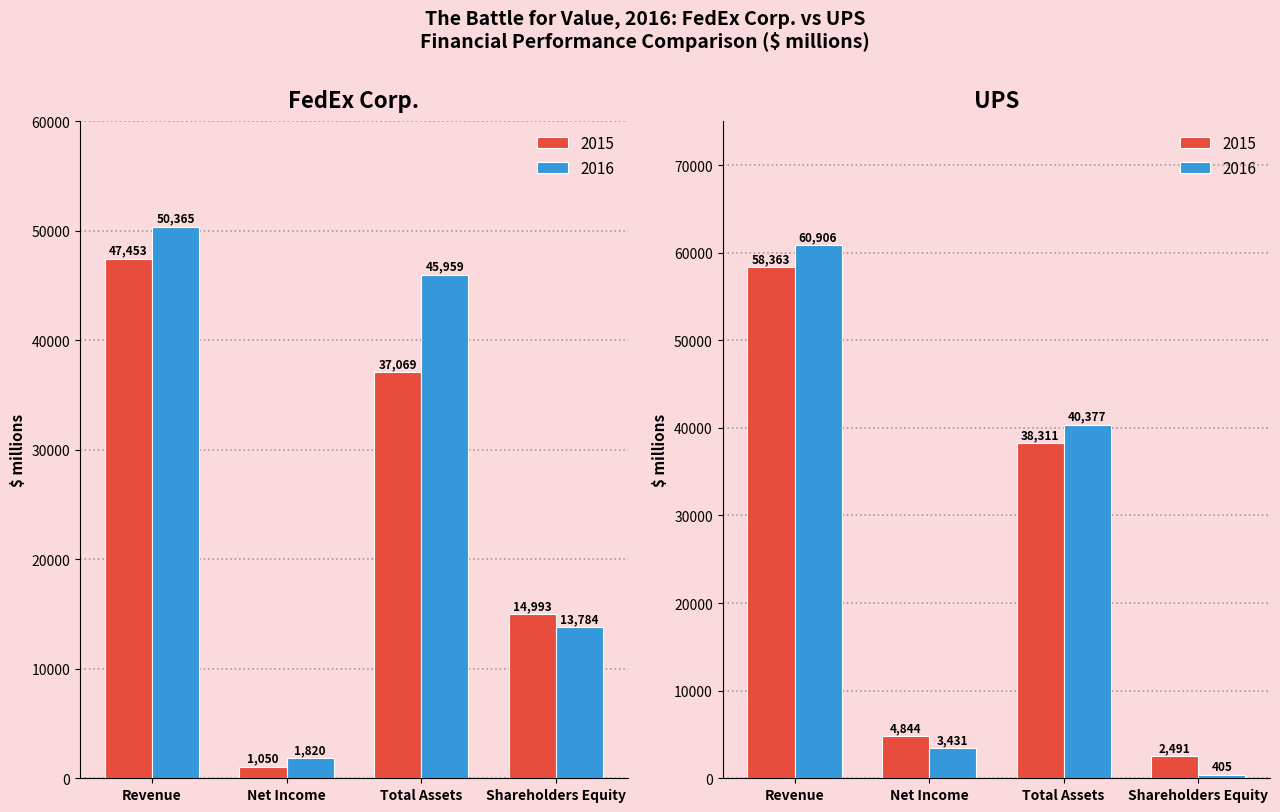

Reading right to left, extract all data points from this chart.

2015: UPS Equity=2491	UPS Total Assets=38311	UPS Net Income=4844	UPS Revenue=58363	FedEx Equity=14993	FedEx Total Assets=37069	FedEx Net Income=1050	FedEx Revenue=47453
2016: UPS Equity=405	UPS Total Assets=40377	UPS Net Income=3431	UPS Revenue=60906	FedEx Equity=13784	FedEx Total Assets=45959	FedEx Net Income=1820	FedEx Revenue=50365